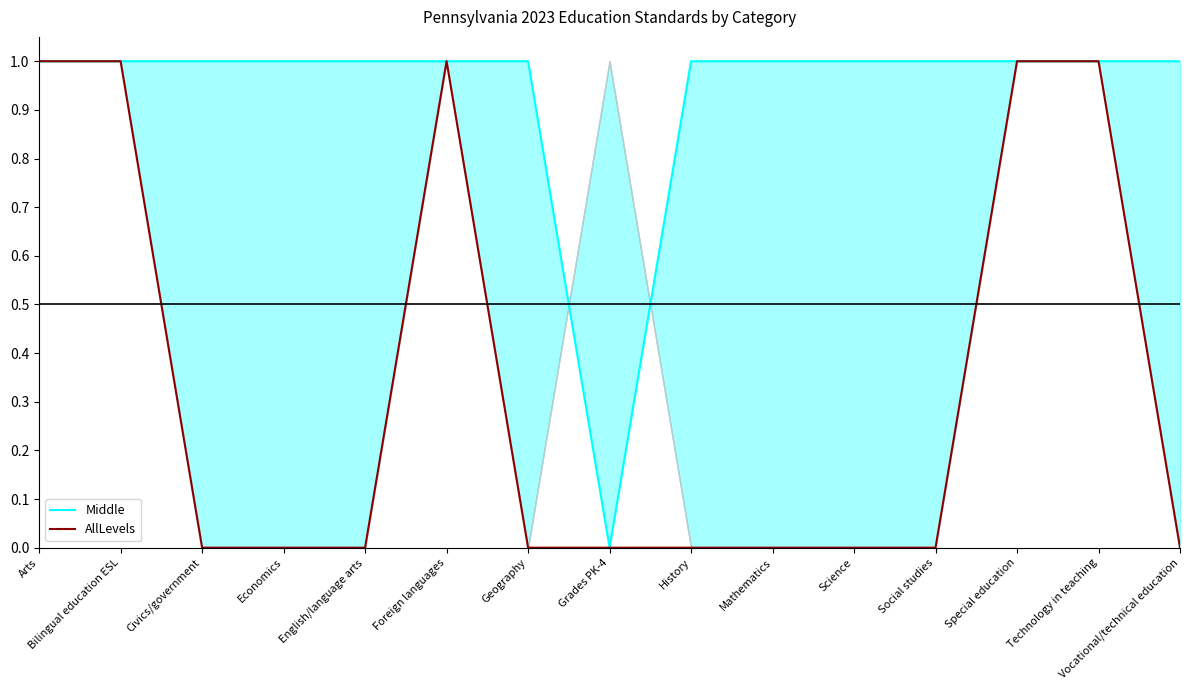

What is the spread (max minus min) of values at Economics?

1